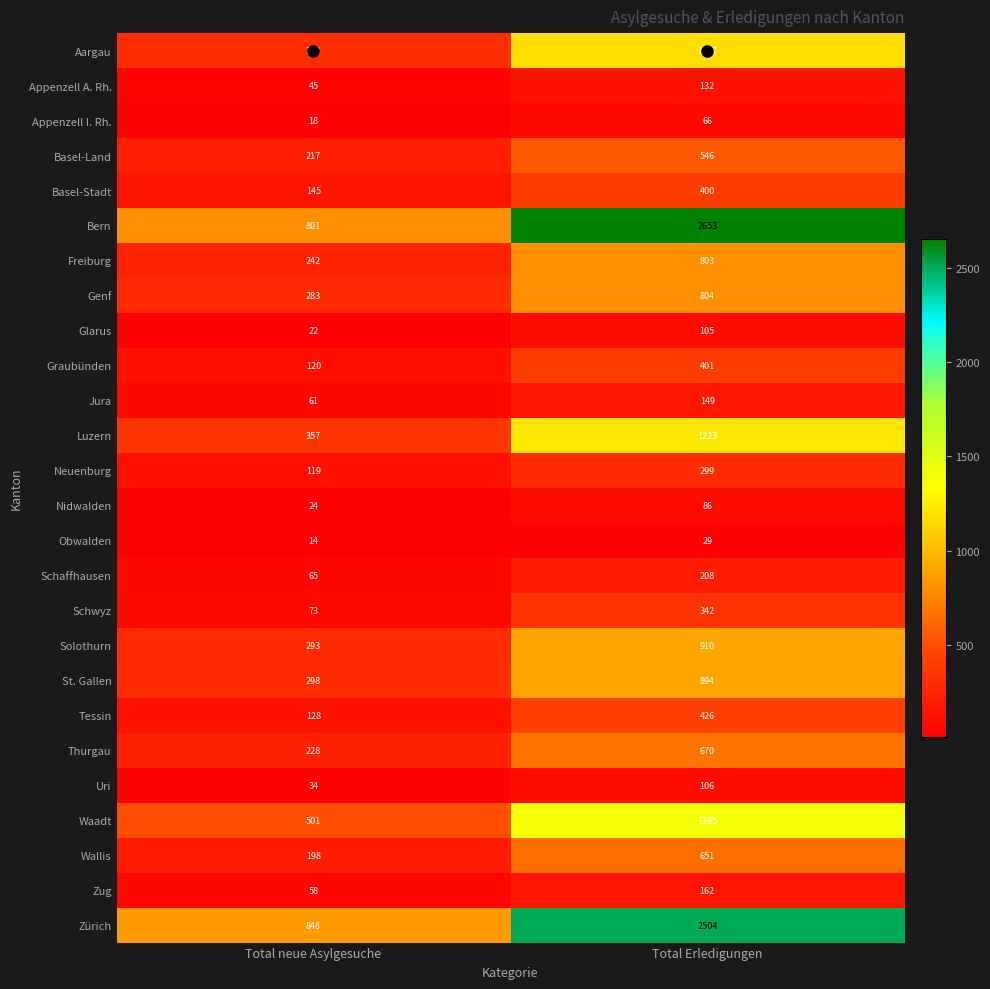

How many data points in Genf are less than 804?

1